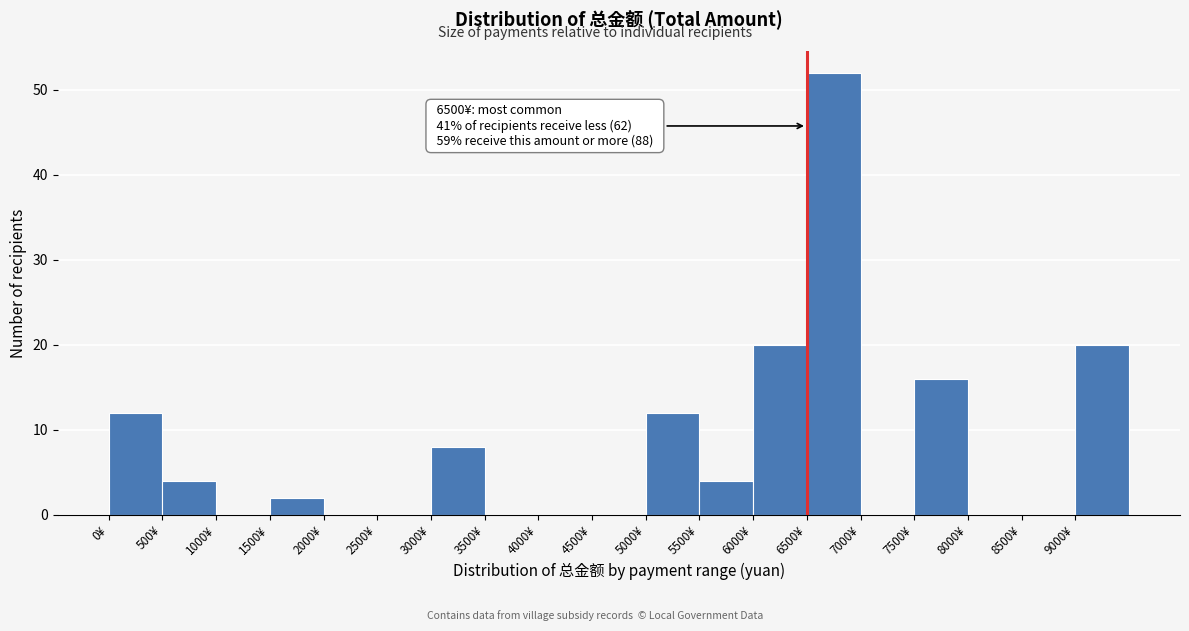

Which range on the x-axis has the tallest bar?

6500 to 7000